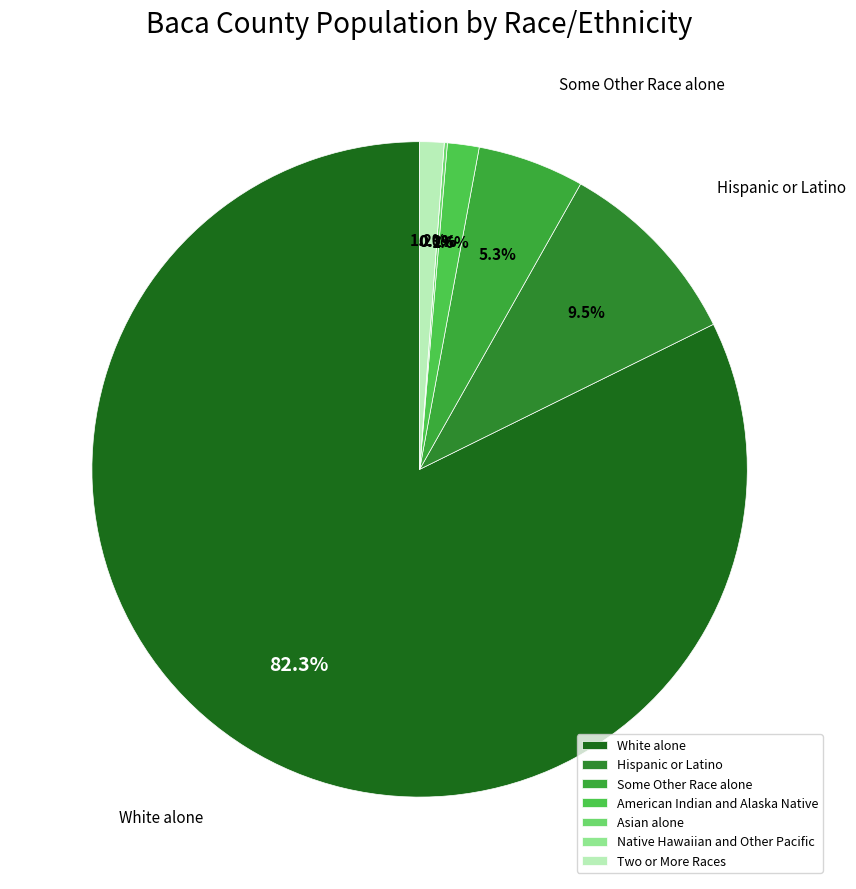

How many slices are in this pie chart?

7